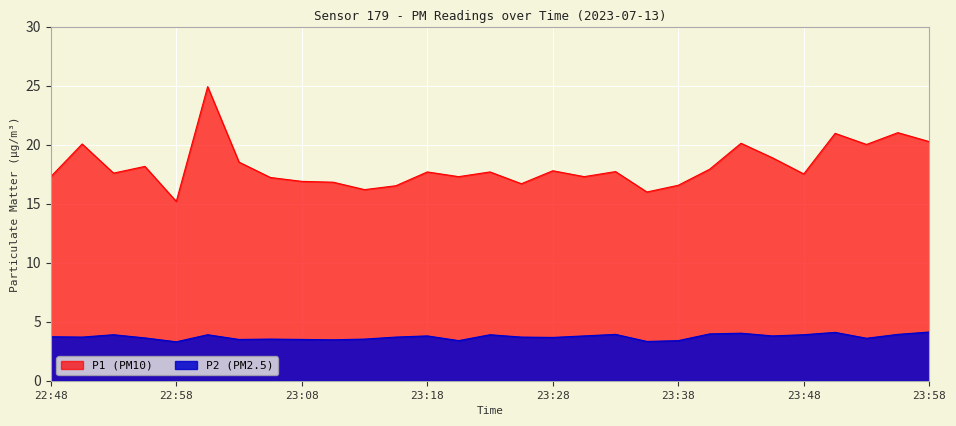

Rank the series at 23:06 from highest to lowest value.

P1, P2